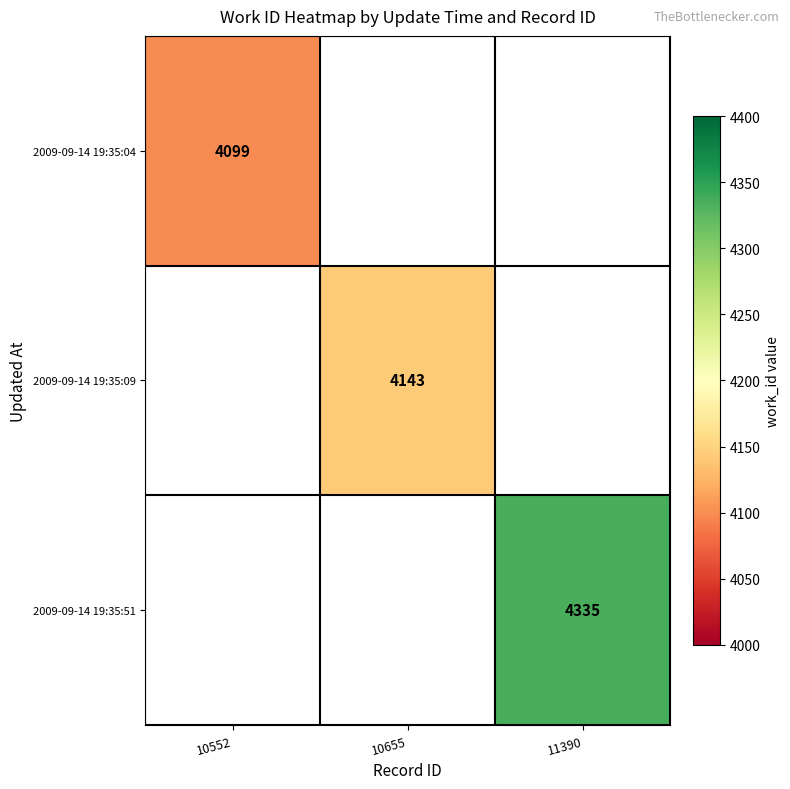

True or false: 2009-09-14 19:35:04 has a value of 1892 at 10552.

False